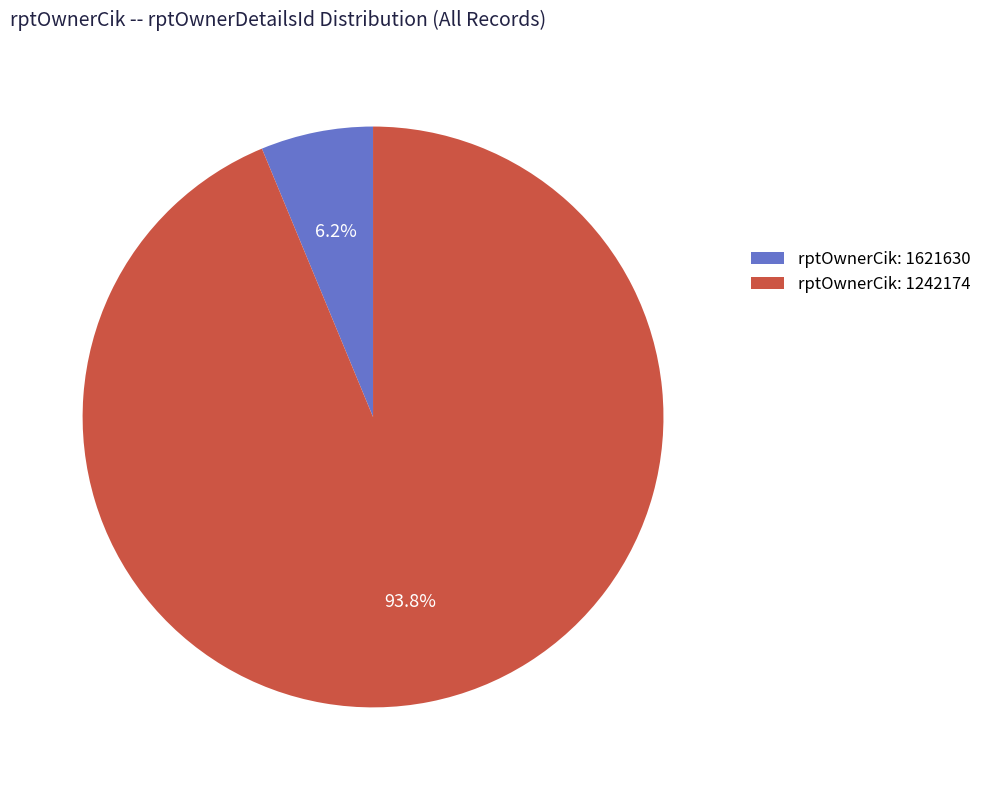

Which category has the biggest portion of the pie?

rptOwnerCik: 1242174